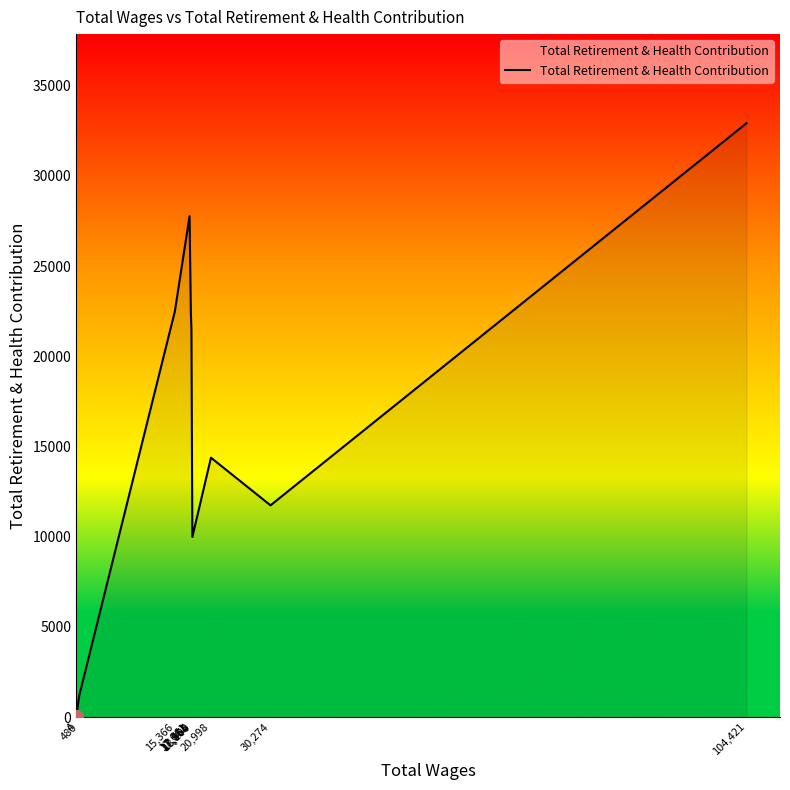

At which category does the chart reach its peak across all series?

104,421